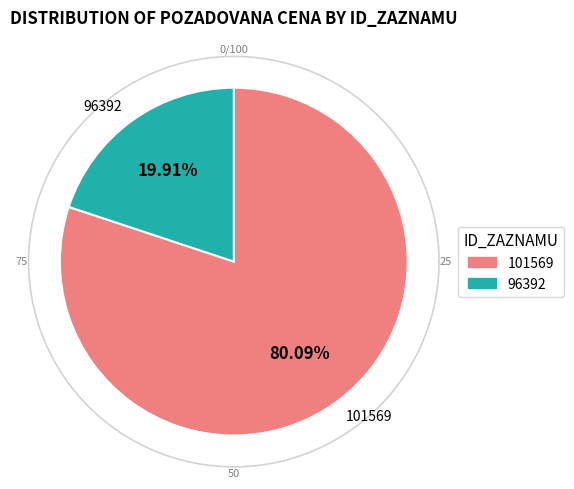

To the nearest percent, what is the difference between the 101569 and 96392 slice percentages?

60%